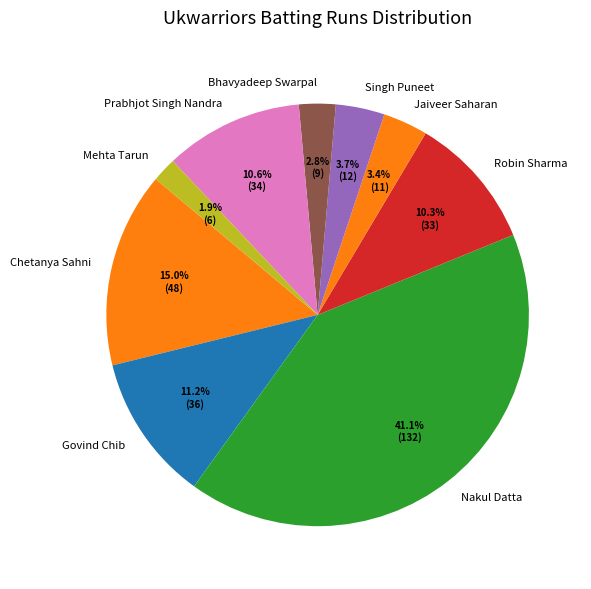

To the nearest percent, what portion does Nakul Datta represent?

41%